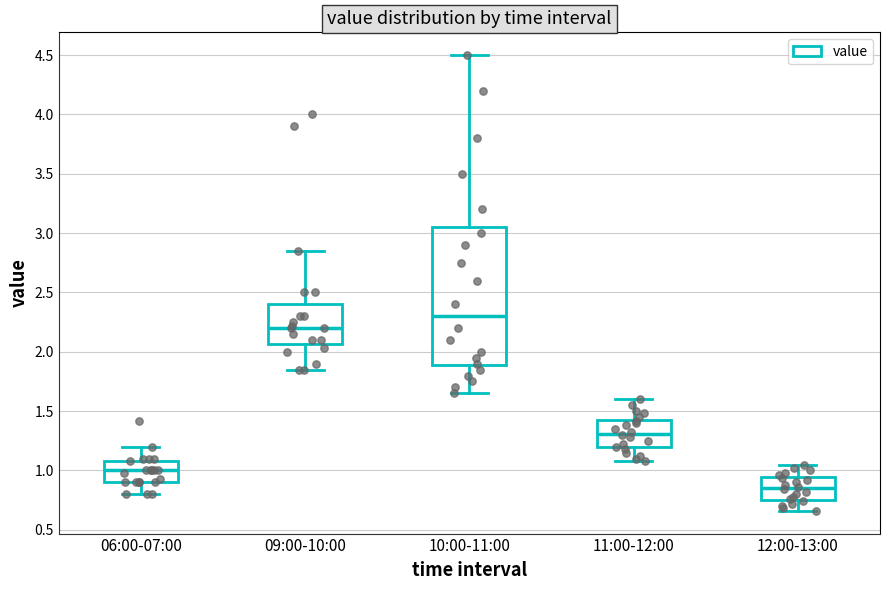

Reading left to right, transcribe this box plot: for each box, give where its median line is, the range the box spans, and where its two whiskers end, as read against the y-axis. The values are not printed on the chart, so give them approximately, as read against the axis.

06:00-07:00: median 1.00, box 0.90 to 1.10, whiskers 0.80 to 1.20
09:00-10:00: median 2.20, box 2.05 to 2.40, whiskers 1.85 to 2.85
10:00-11:00: median 2.30, box 1.90 to 3.05, whiskers 1.65 to 4.50
11:00-12:00: median 1.30, box 1.20 to 1.45, whiskers 1.10 to 1.60
12:00-13:00: median 0.85, box 0.75 to 0.95, whiskers 0.65 to 1.05